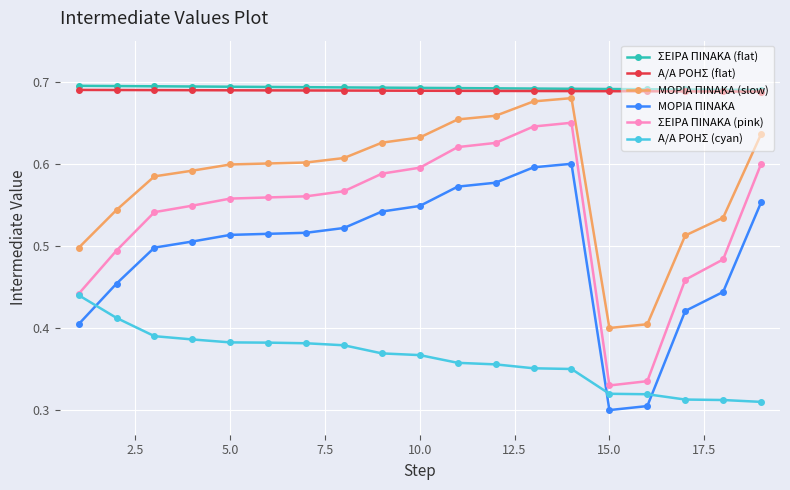

True or false: Α/Α ΡΟΗΣ (flat) and ΜΟΡΙΑ ΠΙΝΑΚΑ (slow) cross at least once.

False